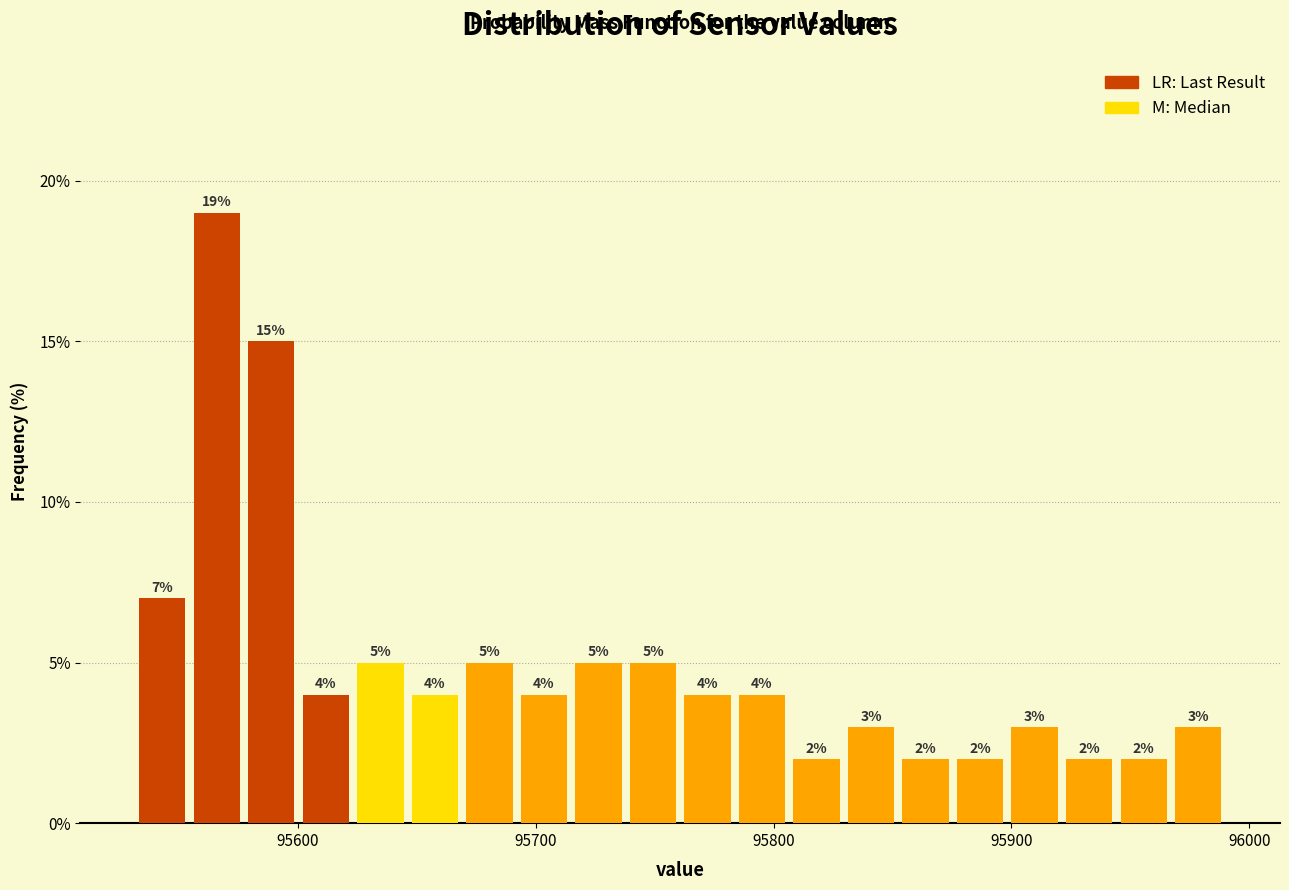

Around what value on the x-axis is the tallest bar? Give the approximate position of its centre, as read against the axis.

95570